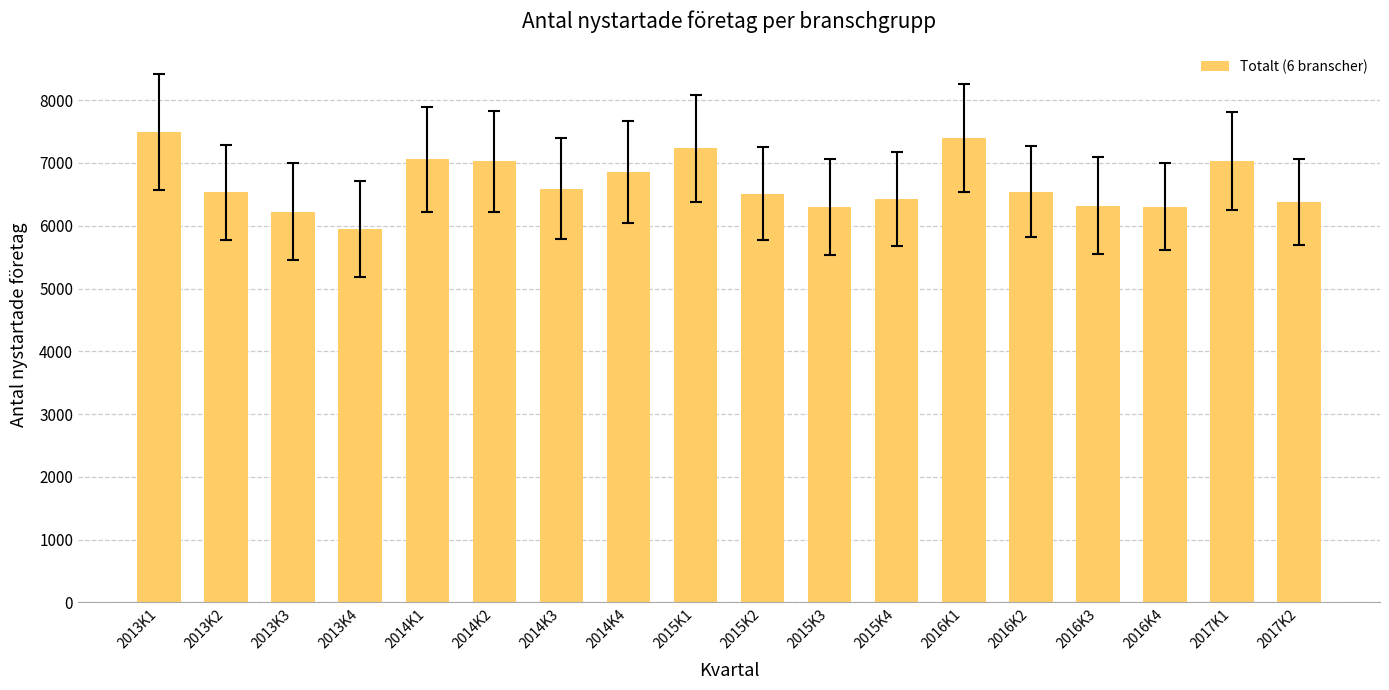

Is it true that the value at 2015K2 is 6511?

True